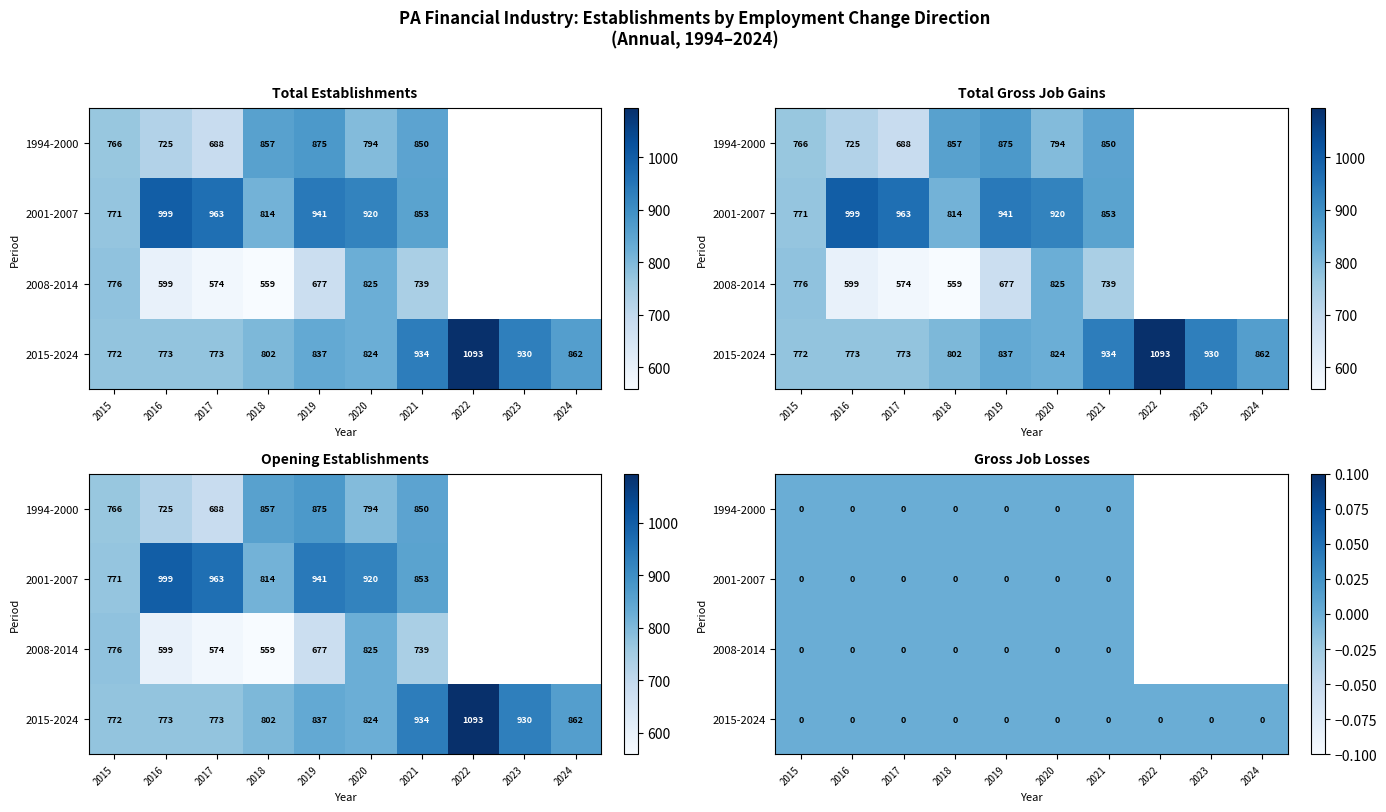

Between 3 and 28, which is larger?

28